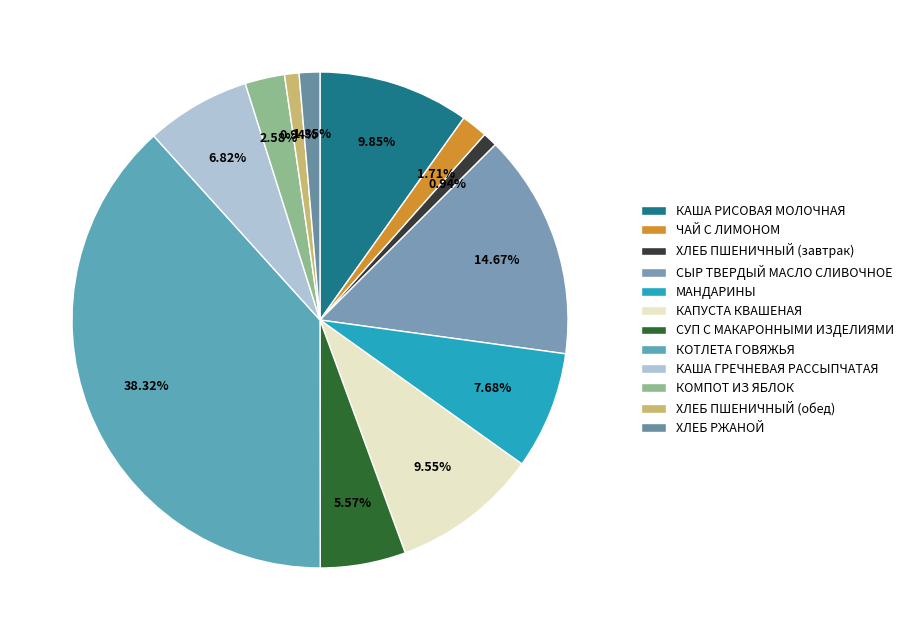

True or false: ХЛЕБ ПШЕНИЧНЫЙ (обед) accounts for 1% of the total.

True